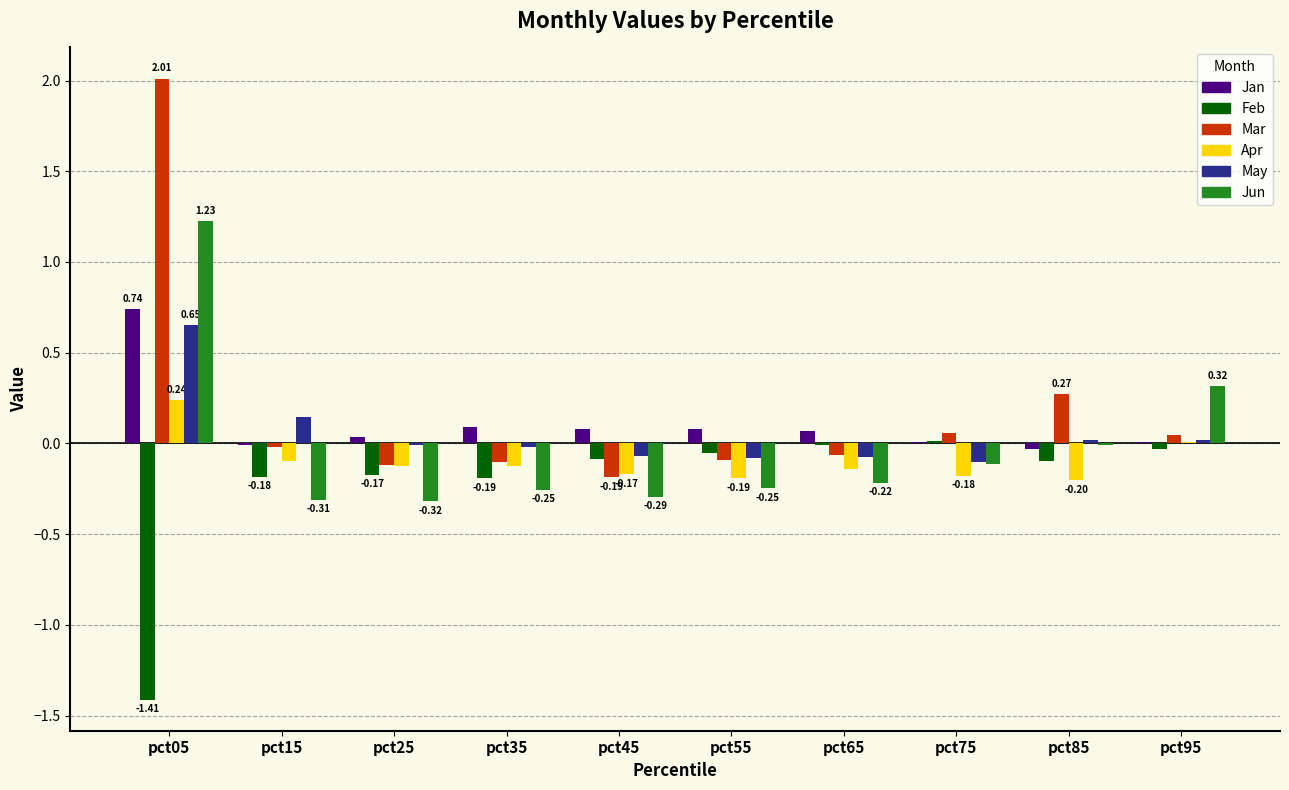

At which category is the sum across all series the highest?

pct05